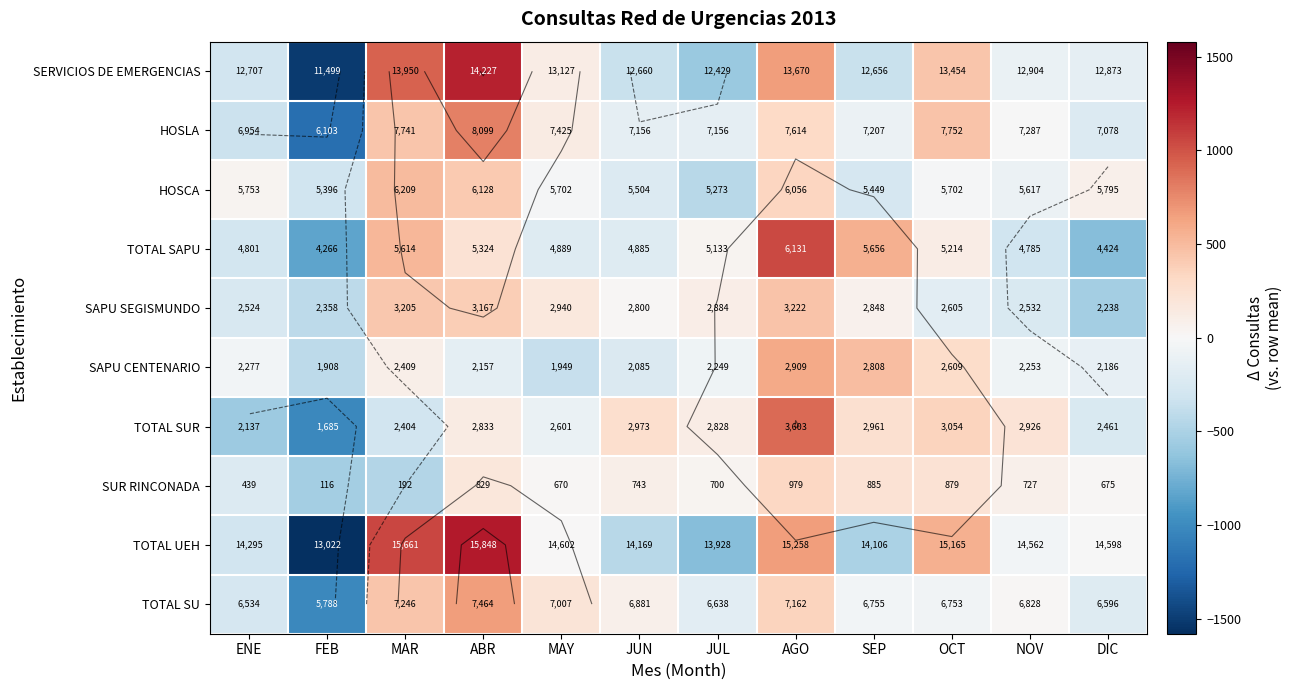

Is it true that TOTAL SUR equals -141.0 at MAR?

False